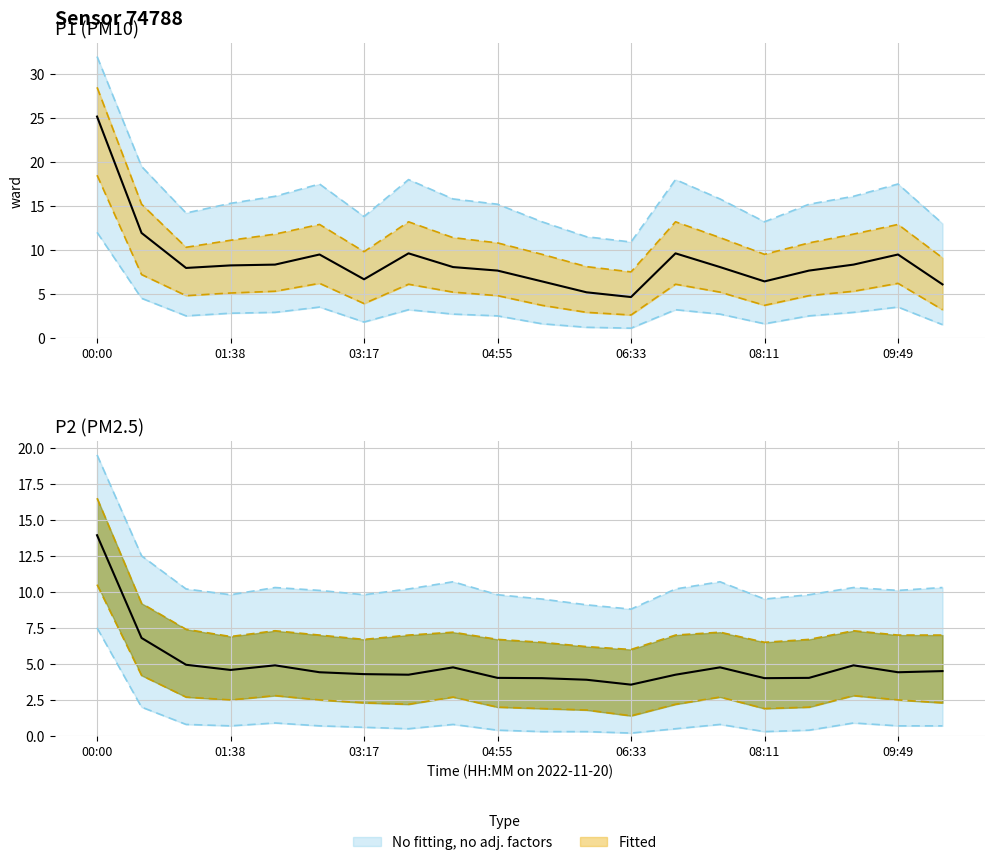

Count the number of categories in the chart.

20